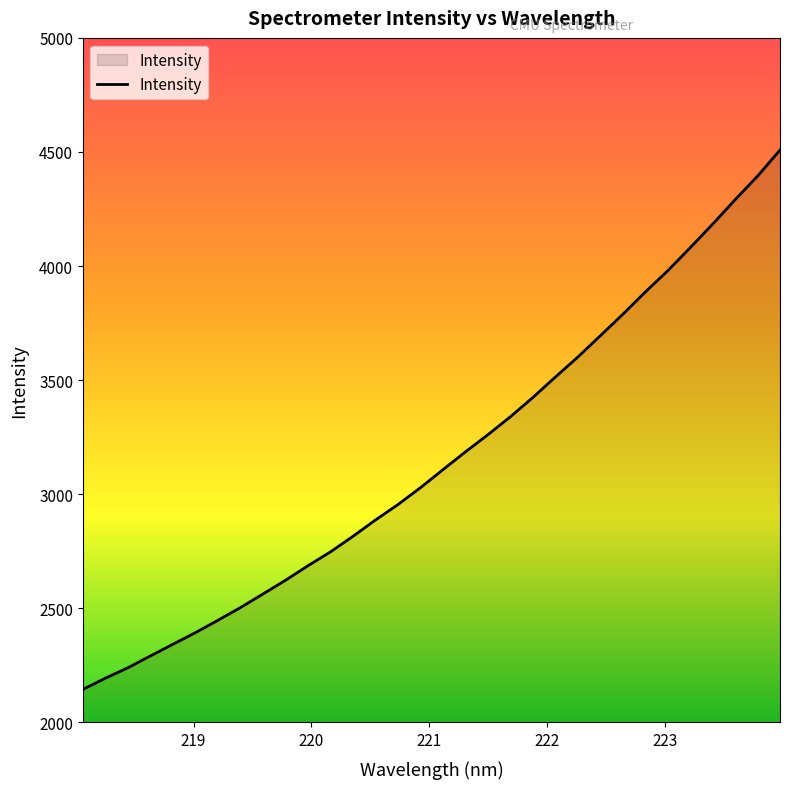

What is the minimum value shown in the chart?

2145.0